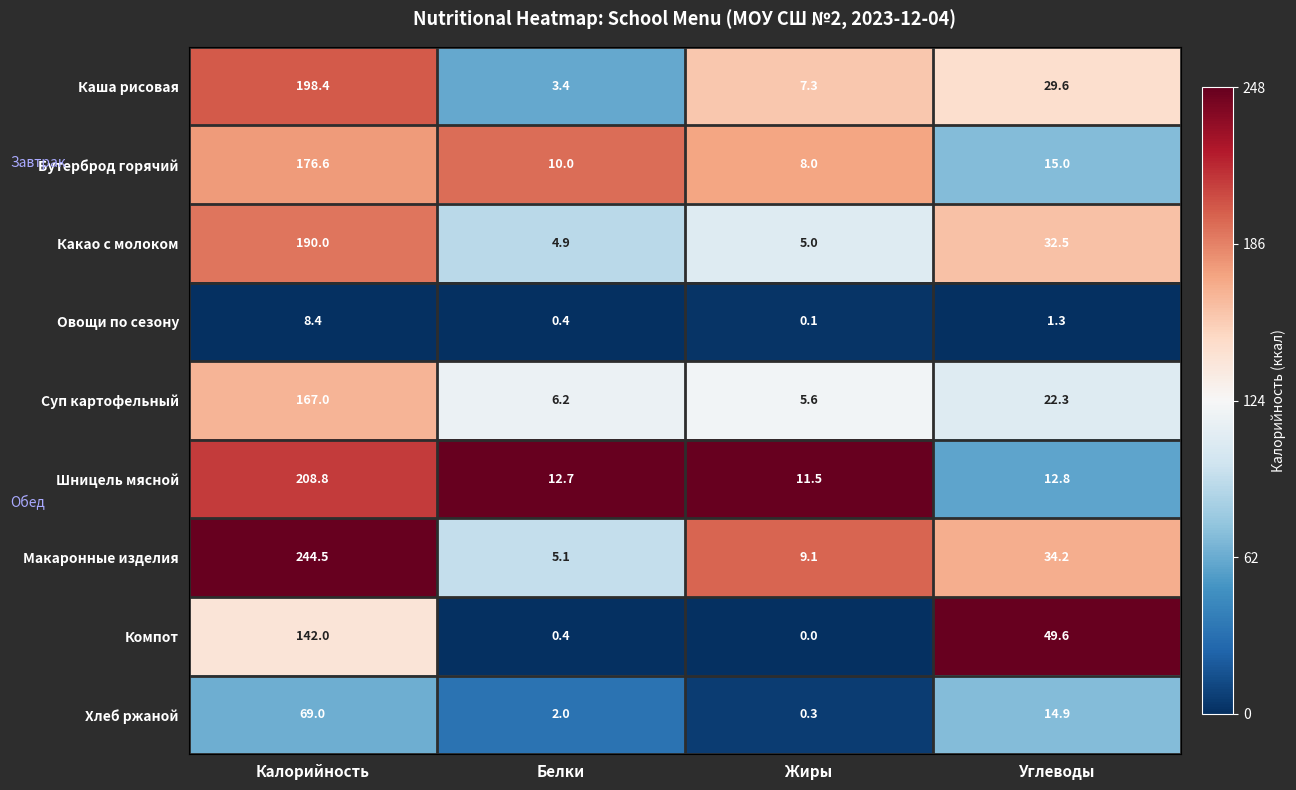

What is the average value of the Бутерброд горячий series?

52.4